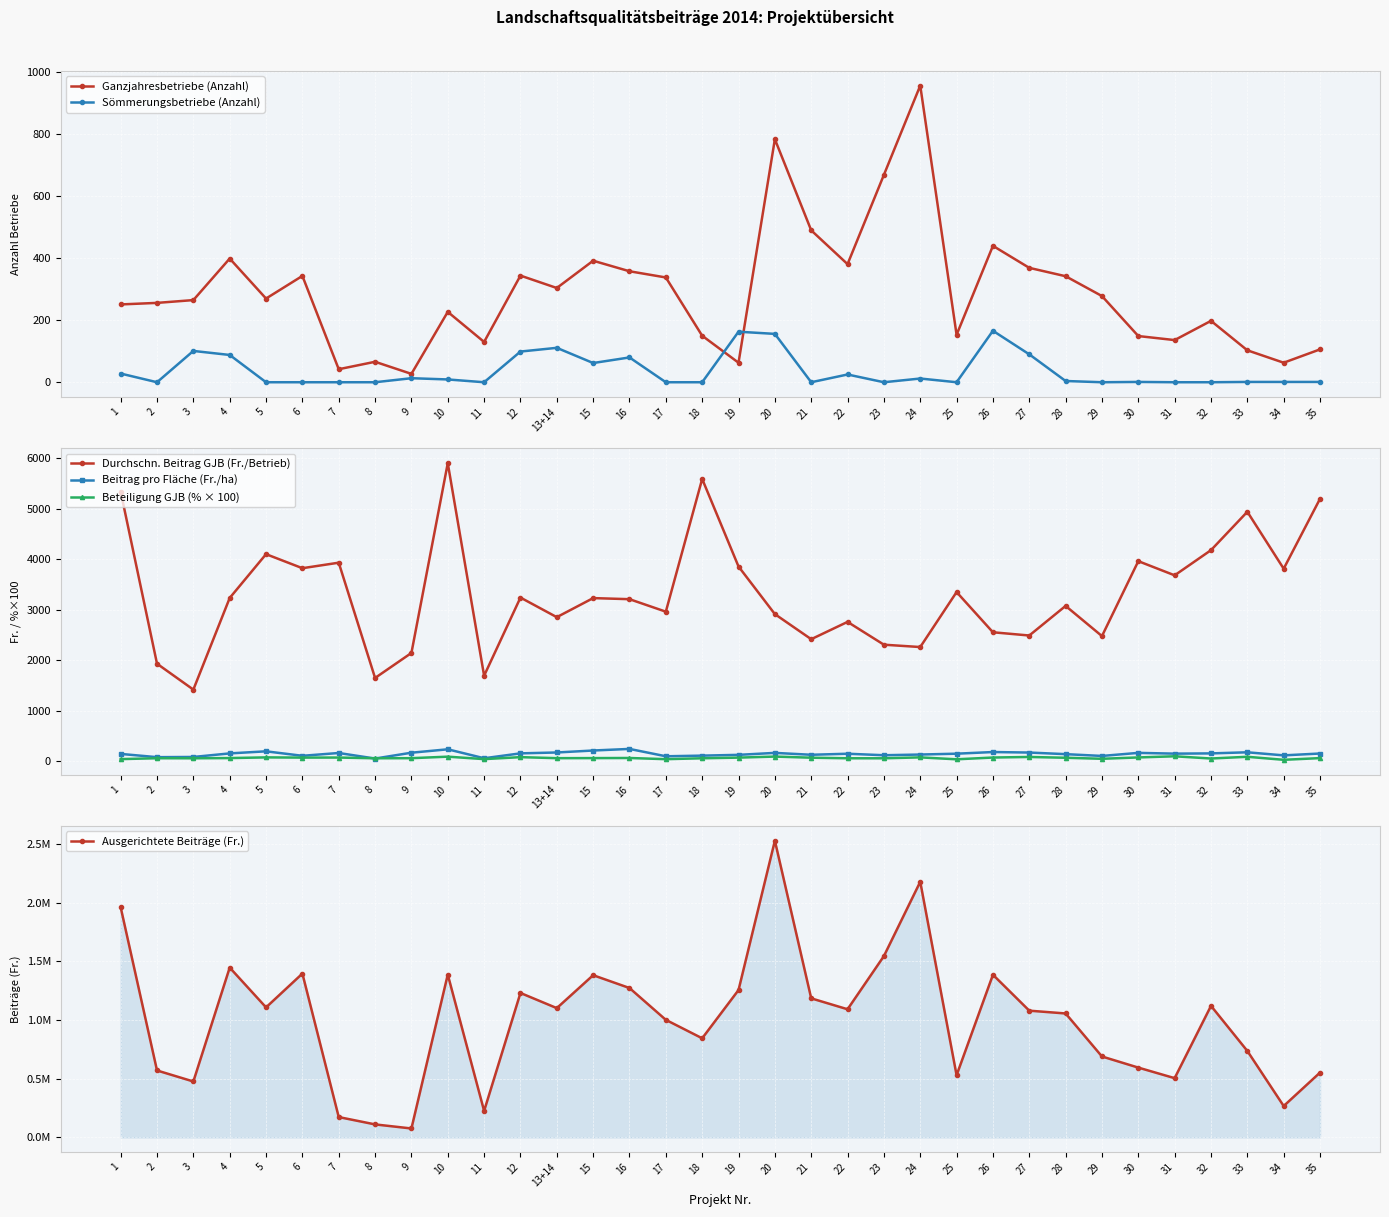

How many interior local peaks does the Beitrag pro Fläche (Fr./ha) series have?

9